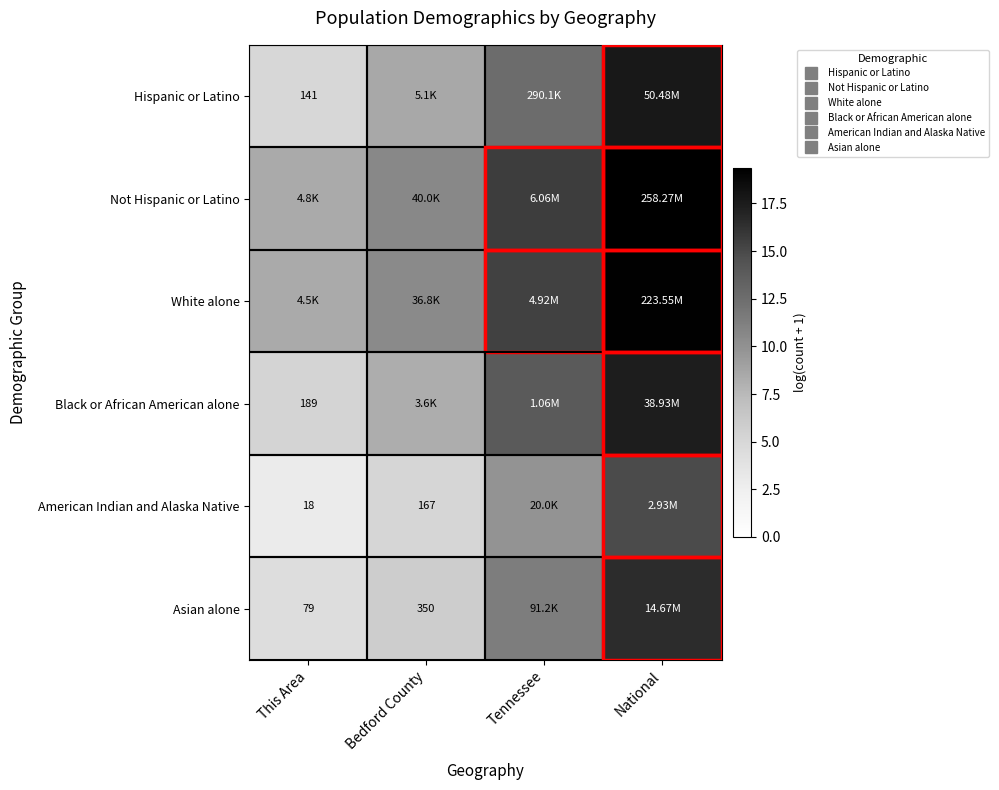

How many data points in Black or African American alone are above 13?

2